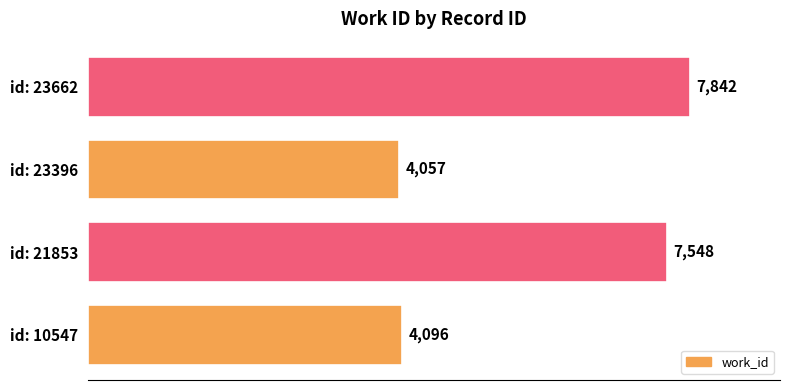

Rank the categories by value from lowest to highest.

id: 23396, id: 10547, id: 21853, id: 23662